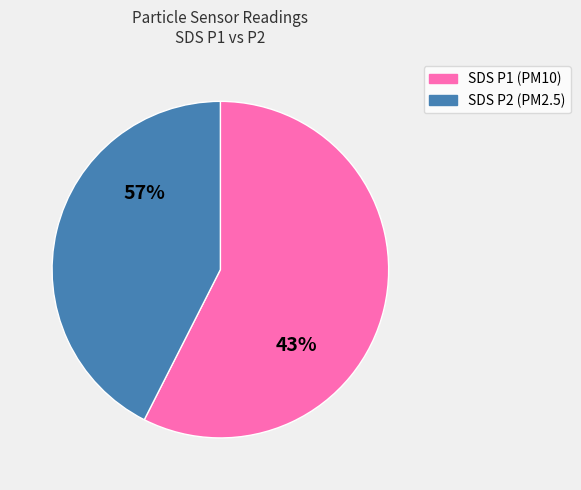

Does SDS_P1 account for over 50% of the chart?

Yes